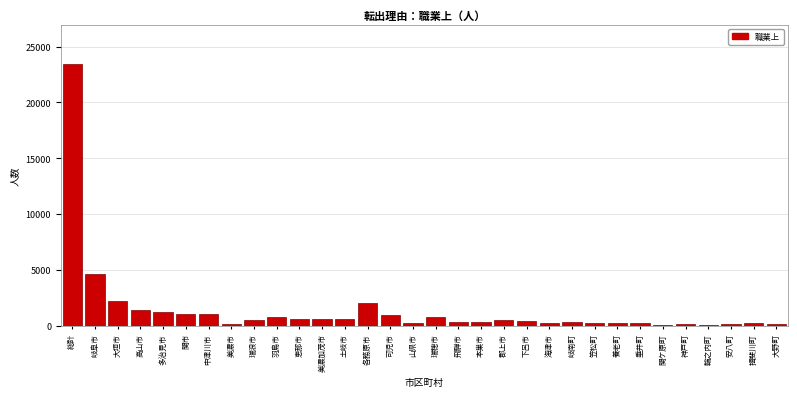

What is the greatest value displayed?

23440